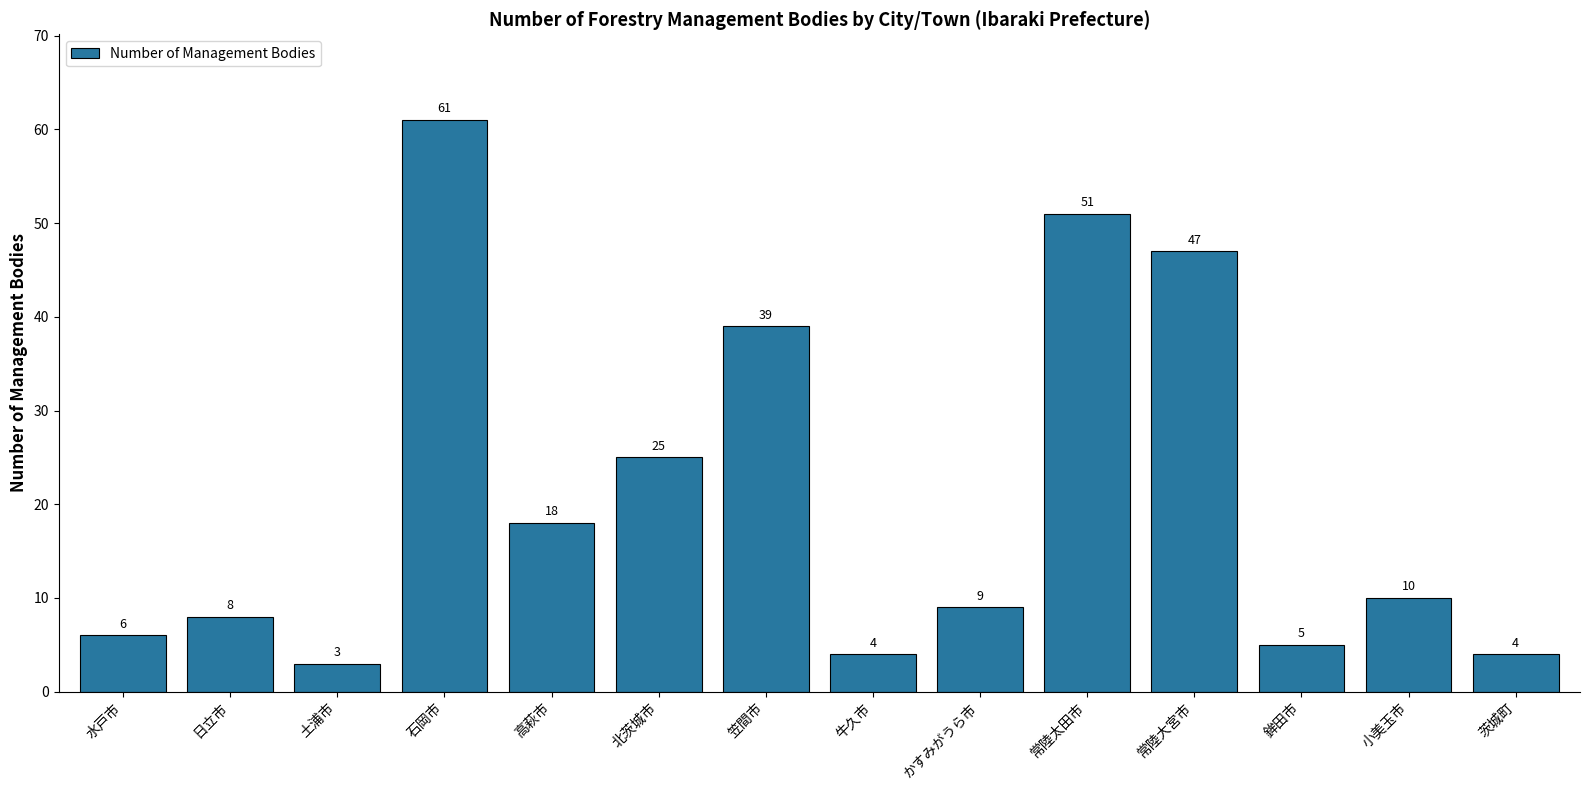

What is the ratio of the value at 常陸太田市 to the value at 小美玉市?

5.1